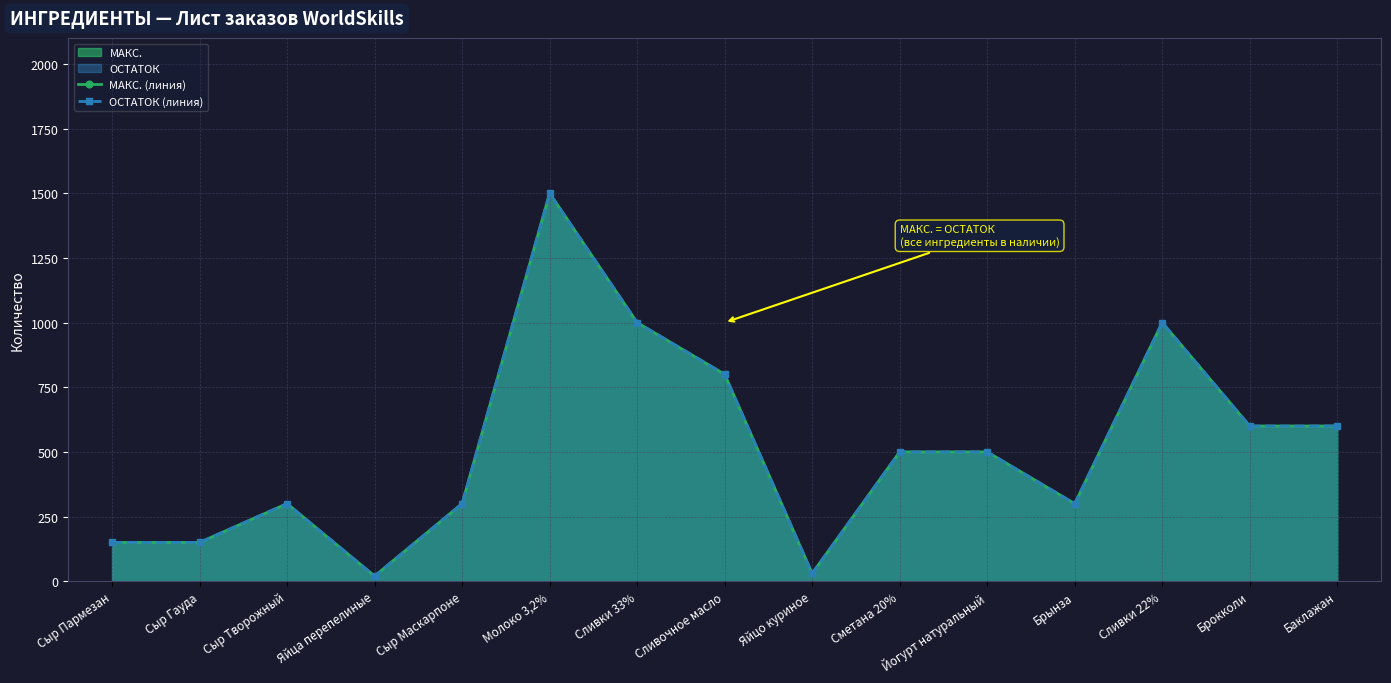

What is the difference between the maximum and minimum values in the МАКС. (линия) series?

1480